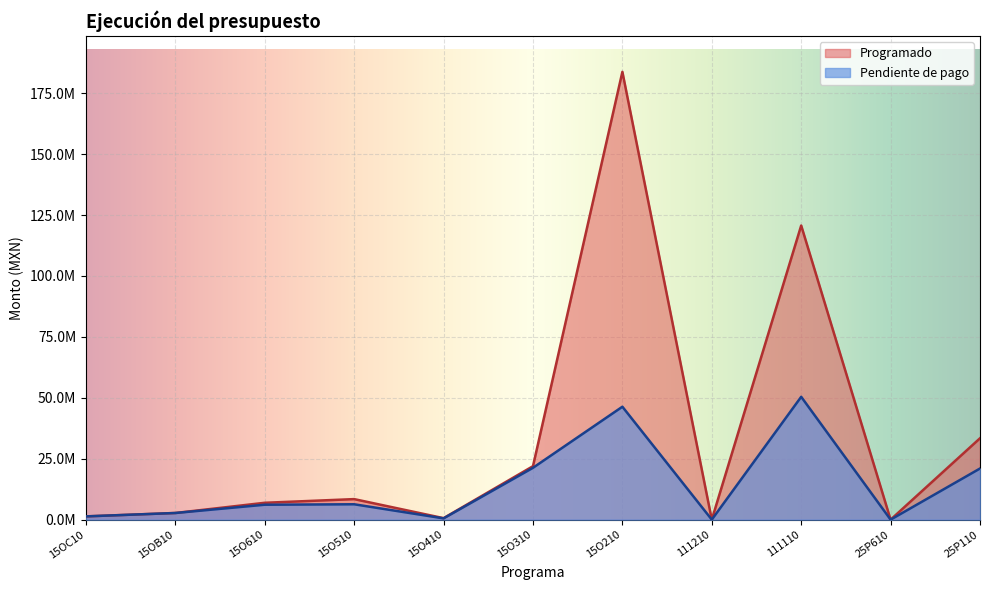

How many data points does each series have?

11